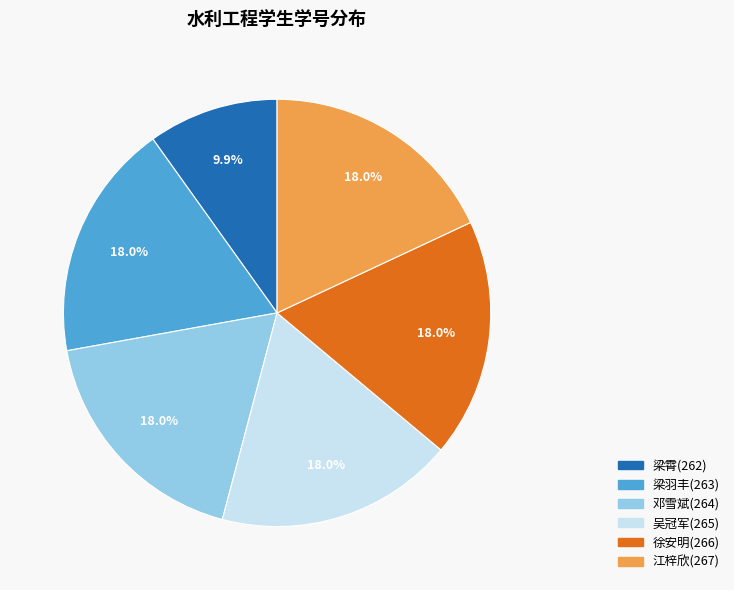

How many slices are in this pie chart?

6